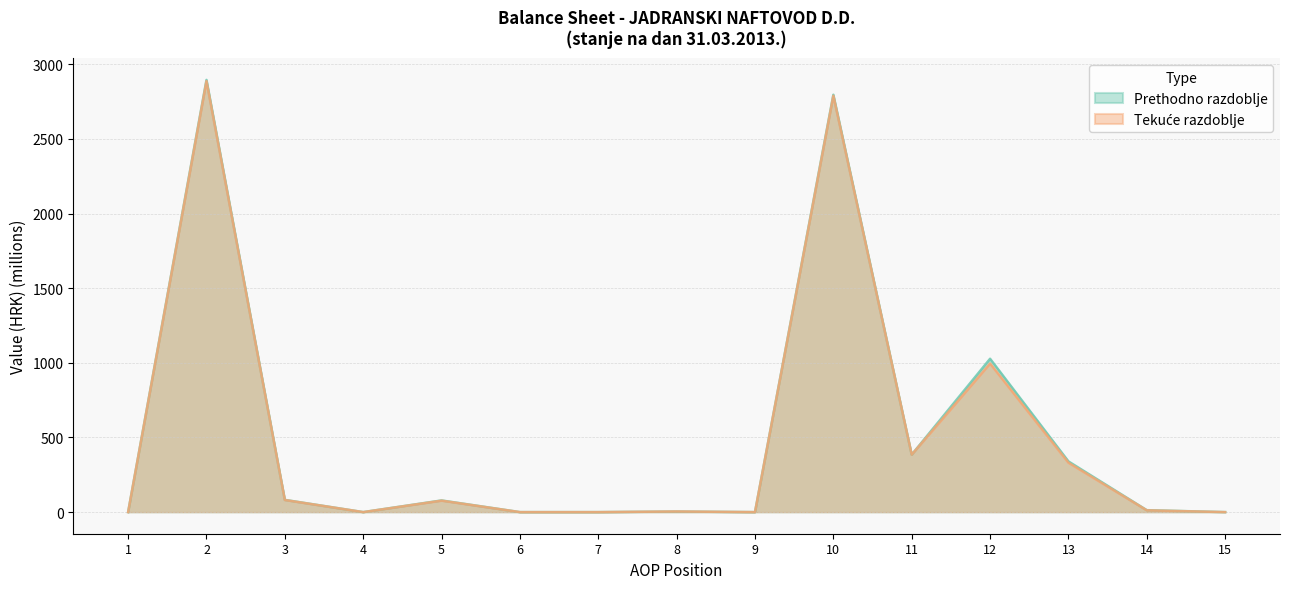

Reading left to right, extract all data points from this chart.

Prethodno razdoblje: 1=0.0	2=2895.5	3=82.0	4=0.0	5=78.2	6=0.0	7=0.0	8=3.8	9=0.0	10=2796.1	11=384.8	12=1027.4	13=339.7	14=12.9	15=0.0
Tekuce razdoblje: 1=0.0	2=2887.4	3=81.0	4=0.0	5=76.7	6=0.0	7=0.0	8=4.3	9=0.0	10=2789.4	11=384.8	12=995.4	13=331.2	14=12.0	15=0.0